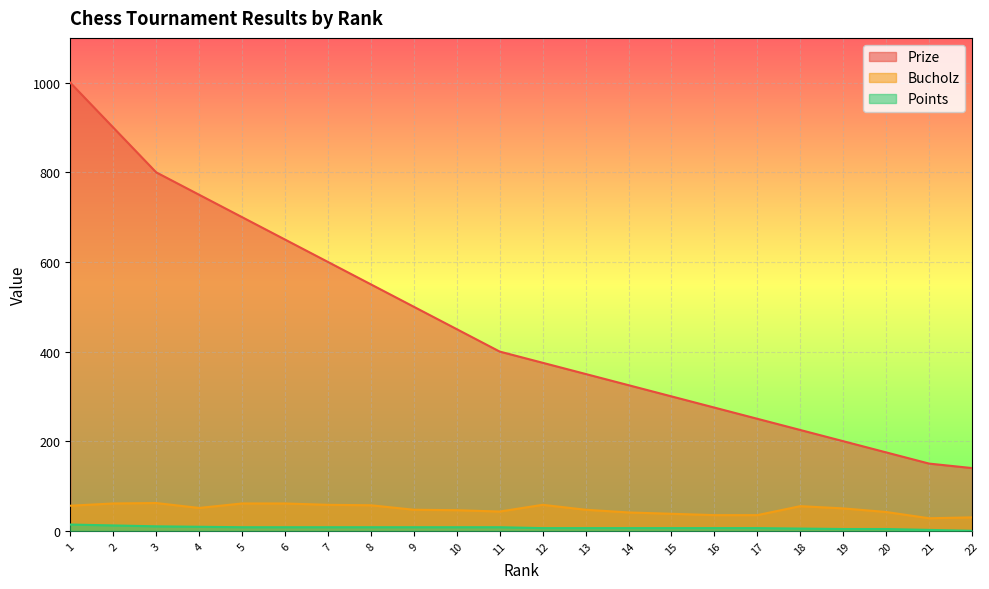

The value of Prize at 1 is 1000. True or false?

True